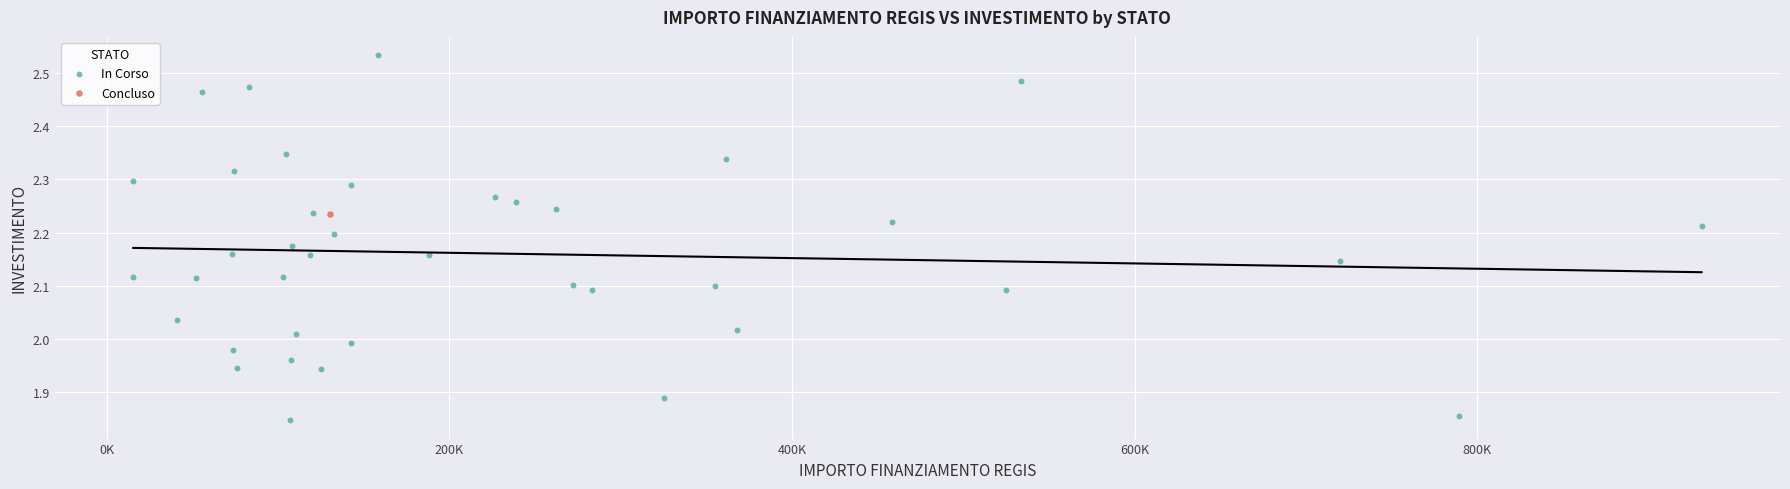

What are all the series names shown in the legend?

In Corso, Concluso